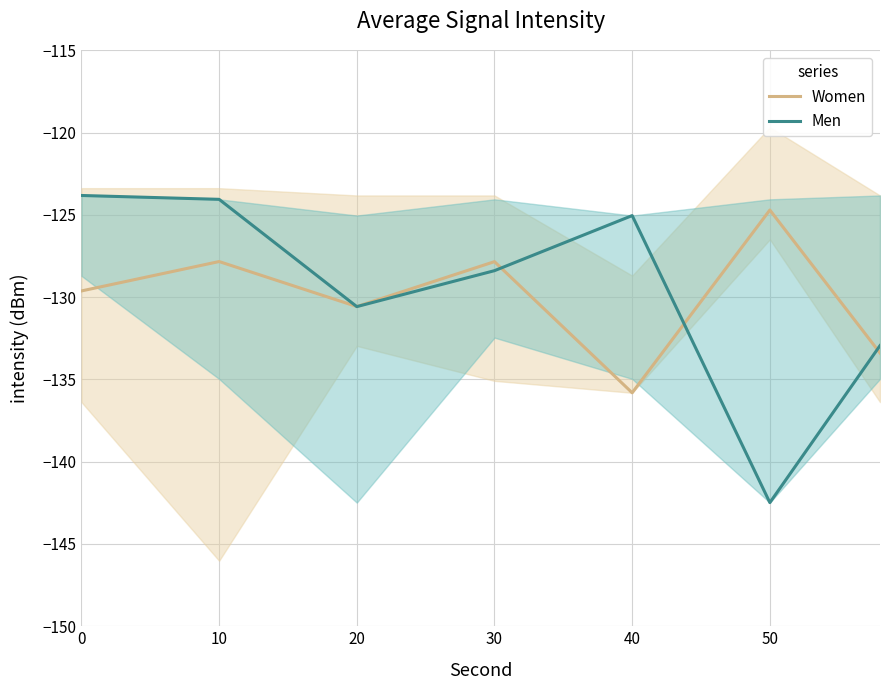

Which category has the lowest value in the Women series?

40